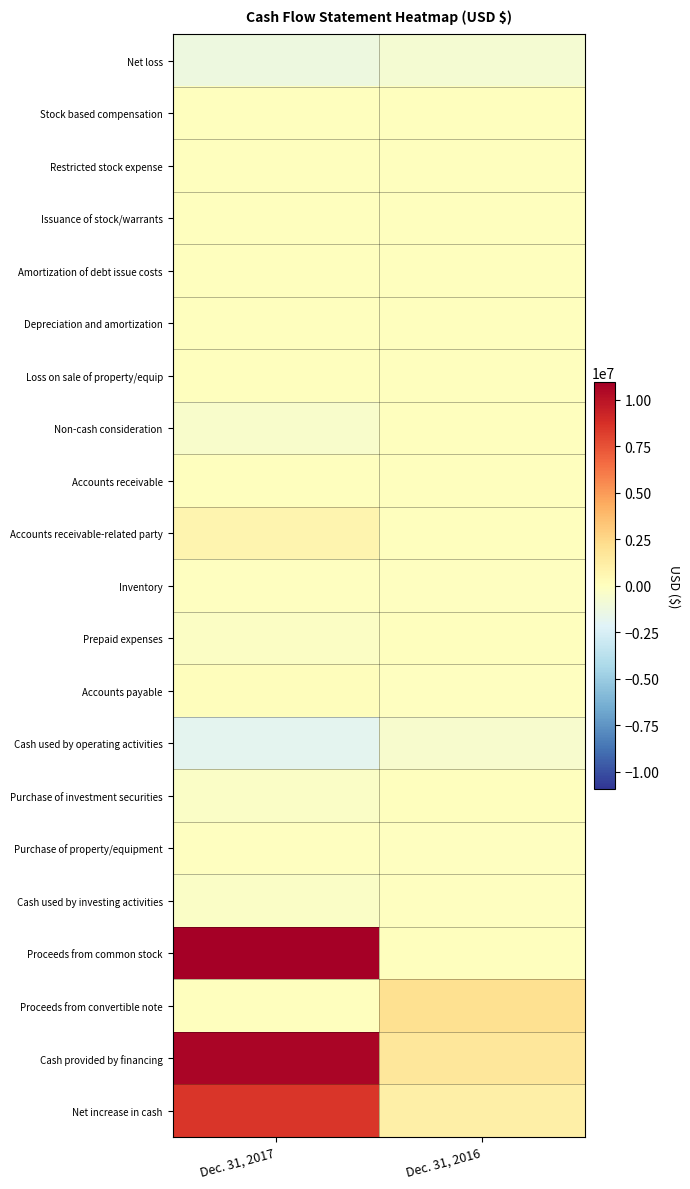

Reading left to right, transcribe all the data shown in this chart.

Net loss: Dec. 31, 2017=-1264782	Dec. 31, 2016=-697495
Stock based compensation: Dec. 31, 2017=17114	Dec. 31, 2016=9672
Restricted stock expense: Dec. 31, 2017=39100	Dec. 31, 2016=39101
Issuance of stock/warrants: Dec. 31, 2017=37002	Dec. 31, 2016=0
Amortization of debt issue costs: Dec. 31, 2017=0	Dec. 31, 2016=79774
Depreciation and amortization: Dec. 31, 2017=61067	Dec. 31, 2016=9189
Loss on sale of property/equip: Dec. 31, 2017=69511	Dec. 31, 2016=4000
Non-cash consideration: Dec. 31, 2017=-454503	Dec. 31, 2016=0
Accounts receivable: Dec. 31, 2017=75734	Dec. 31, 2016=2620
Accounts receivable-related party: Dec. 31, 2017=712325	Dec. 31, 2016=0
Inventory: Dec. 31, 2017=-4952	Dec. 31, 2016=-19572
Prepaid expenses: Dec. 31, 2017=-221545	Dec. 31, 2016=26832
Accounts payable: Dec. 31, 2017=162142	Dec. 31, 2016=-49739
Cash used by operating activities: Dec. 31, 2017=-1820919	Dec. 31, 2016=-528637
Purchase of investment securities: Dec. 31, 2017=-300000	Dec. 31, 2016=0
Purchase of property/equipment: Dec. 31, 2017=-2665	Dec. 31, 2016=-7034
Cash used by investing activities: Dec. 31, 2017=-302665	Dec. 31, 2016=-7034
Proceeds from common stock: Dec. 31, 2017=10927535	Dec. 31, 2016=0
Proceeds from convertible note: Dec. 31, 2017=0	Dec. 31, 2016=2125000
Cash provided by financing: Dec. 31, 2017=10657194	Dec. 31, 2016=1624200
Net increase in cash: Dec. 31, 2017=8533610	Dec. 31, 2016=1088529